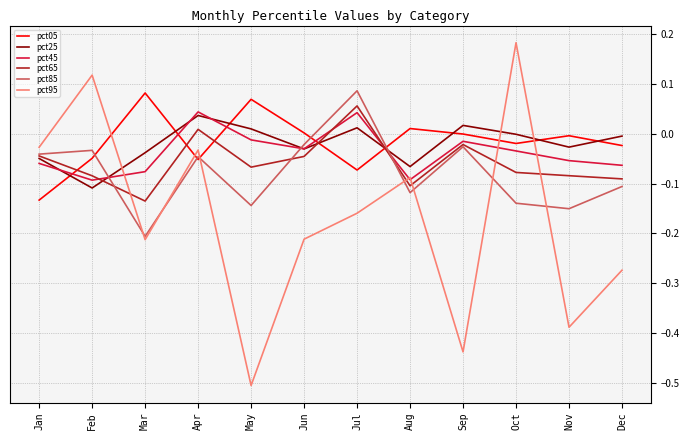

How many lines are shown in the chart?

6